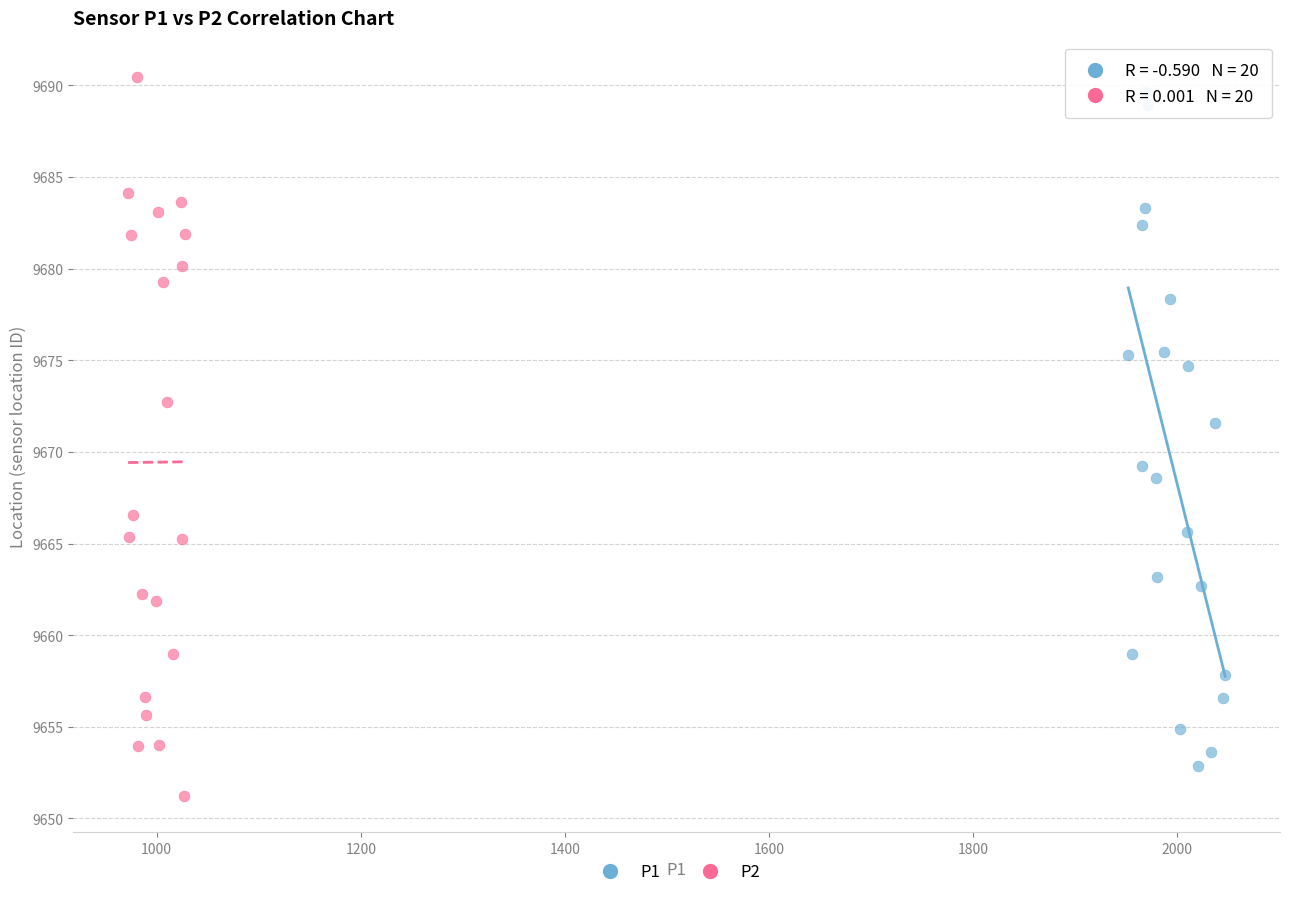

Which series has the widest spread of Y values?

P2